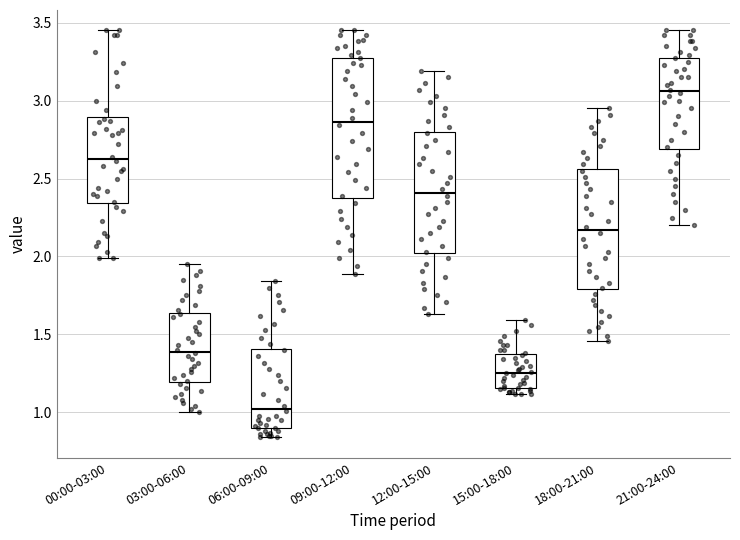

Comparing the boxes themselves (not the whiskers), which one is the tallest?

09:00-12:00